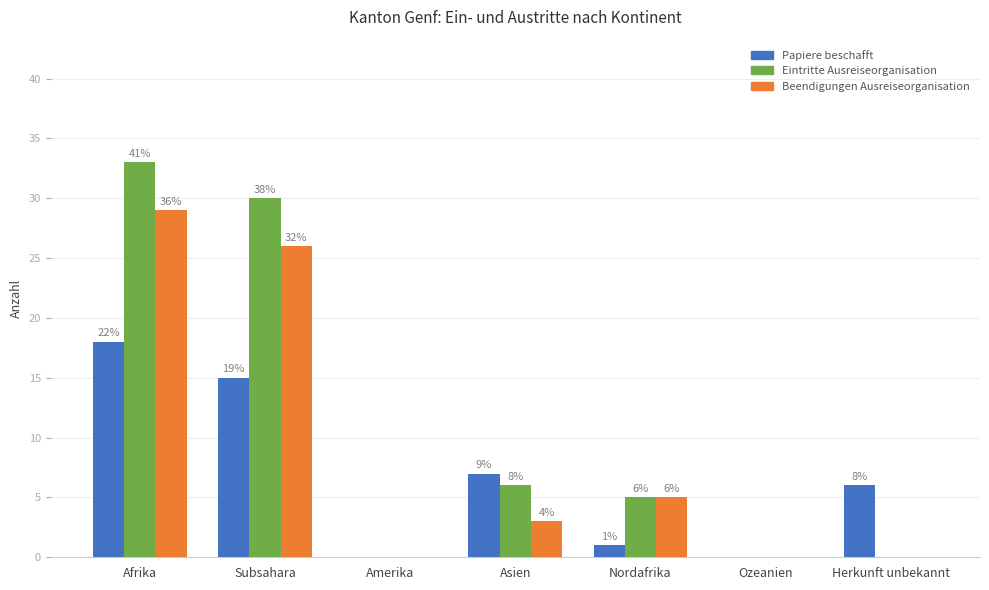

What value does the Beendigungen Ausreiseorganisation series have at Subsahara?

26